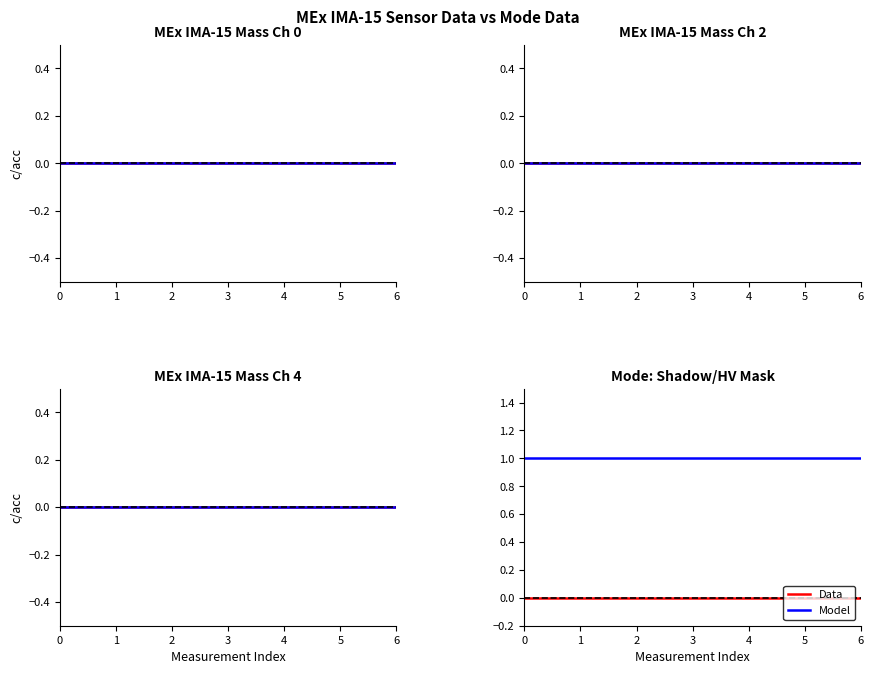

Reading left to right, list all the values displayed in this chart.

Data: 0=0	1=0	2=0	3=0	4=0	5=0	6=0
Model: 0=1	1=1	2=1	3=1	4=1	5=1	6=1